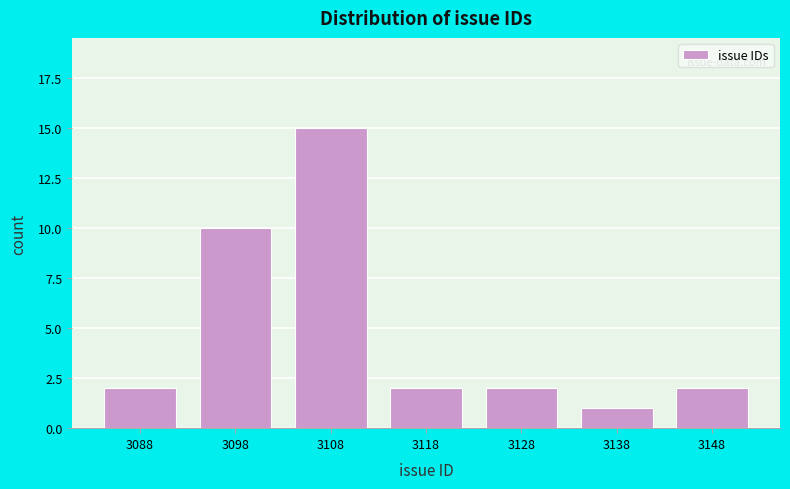

Reading right to left, what are all the values shown in this chart?

3148=2	3138=1	3128=2	3118=2	3108=15	3098=10	3088=2